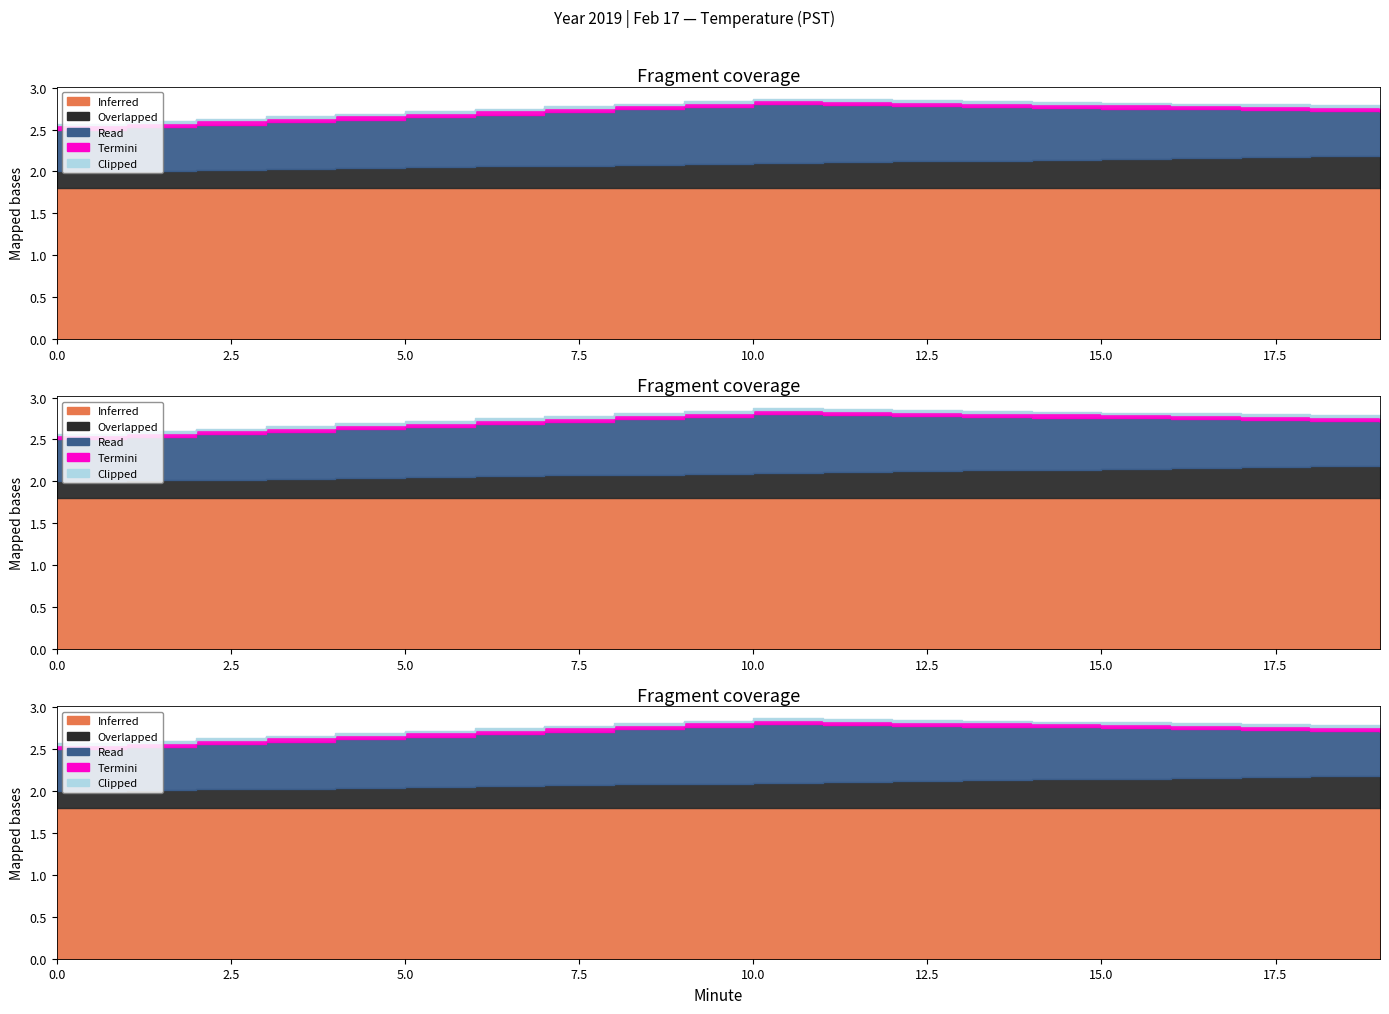

How many lines are shown in the chart?

5